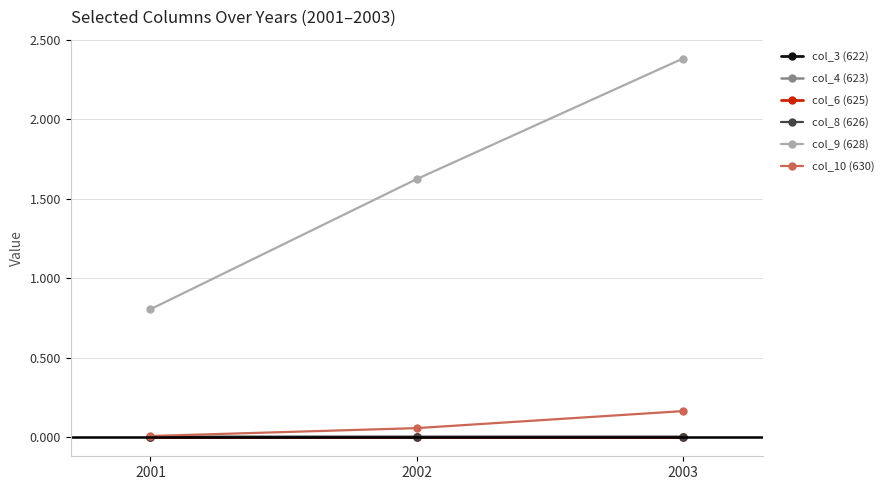

Reading left to right, extract all data points from this chart.

col_3 (622): 2001=-0.0	2002=-0.0	2003=-0.0
col_4 (623): 2001=0.0	2002=0.0	2003=0.0
col_6 (625): 2001=0.0	2002=0.0	2003=0.0
col_8 (626): 2001=0.0	2002=0.0	2003=0.0
col_9 (628): 2001=0.8	2002=1.6	2003=2.4
col_10 (630): 2001=0.0	2002=0.1	2003=0.2